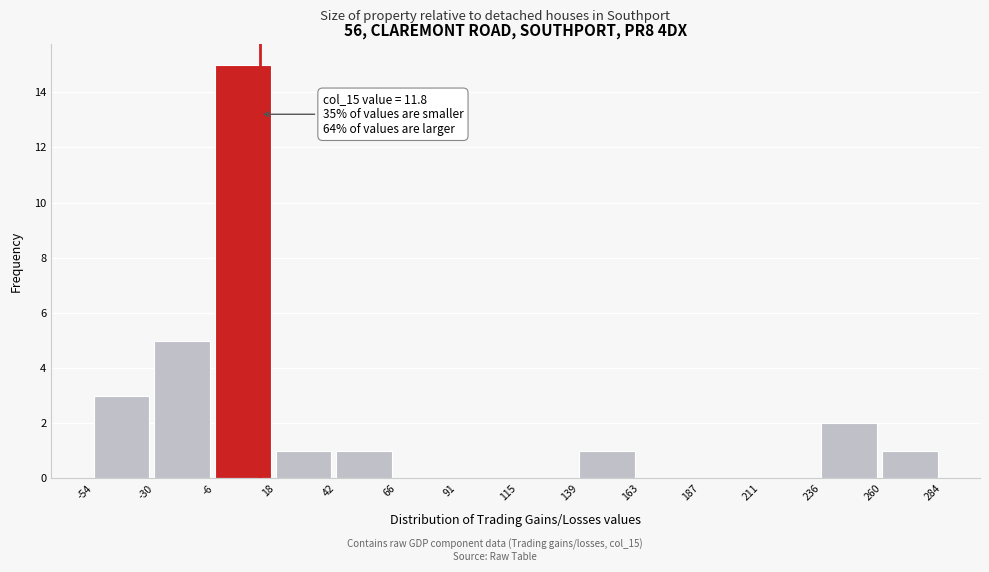

Which range on the x-axis has the tallest bar?

-6 to 18